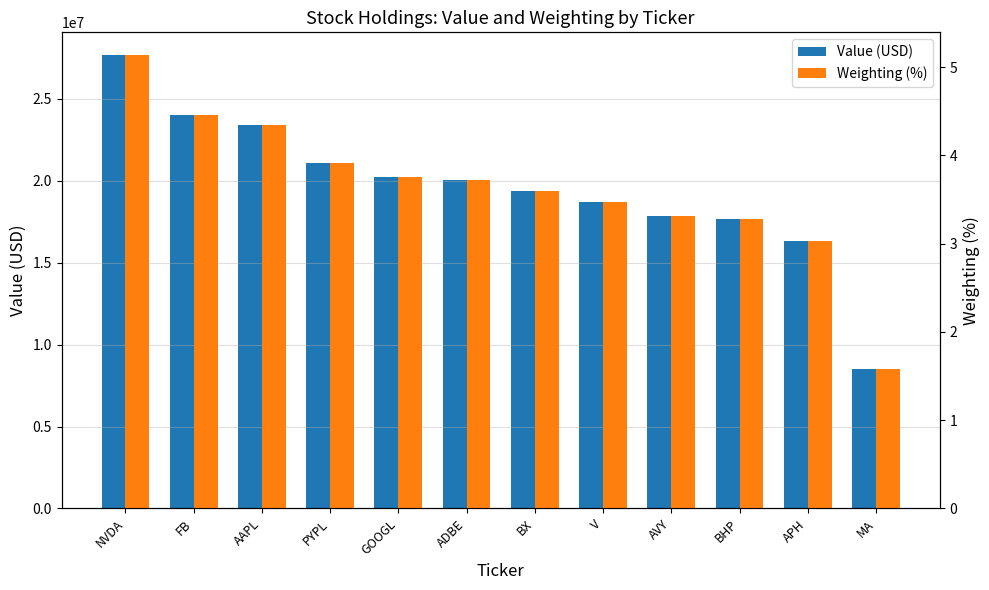

Reading right to left, what are all the values shown in this chart?

Value (USD): MA=8527000.0	APH=16355000.0	BHP=17691000.0	AVY=17880000.0	V=18719000.0	BX=19362000.0	ADBE=20025000.0	GOOGL=20233000.0	PYPL=21086000.0	AAPL=23414000.0	FB=23997000.0	NVDA=27682000.0
Weighting (%): MA=1.6	APH=3.0	BHP=3.3	AVY=3.3	V=3.5	BX=3.6	ADBE=3.7	GOOGL=3.8	PYPL=3.9	AAPL=4.3	FB=4.5	NVDA=5.1